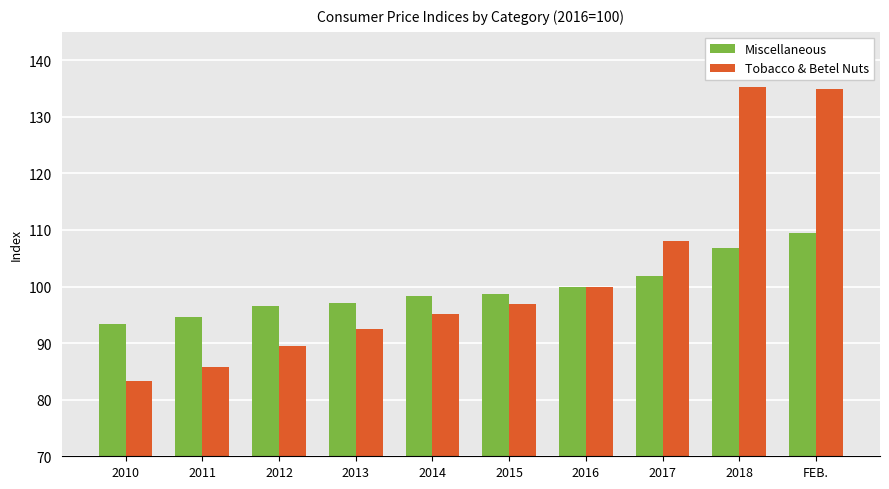

Which series has the largest range (max minus min)?

Tobacco & Betel Nuts